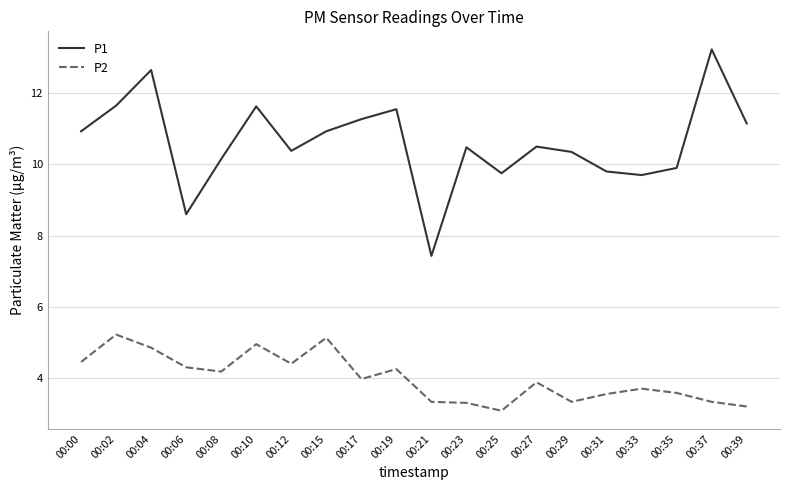

Rank the series by their maximum value, from highest to lowest.

P1, P2